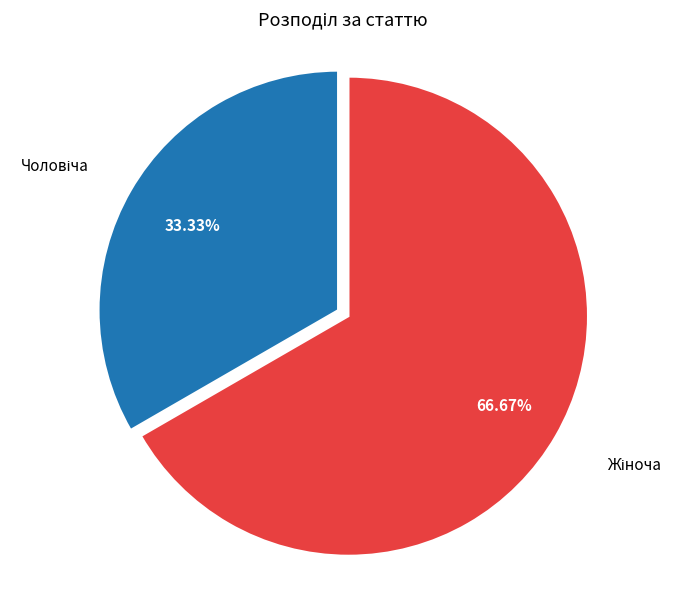

Is there a majority slice in this chart?

Yes